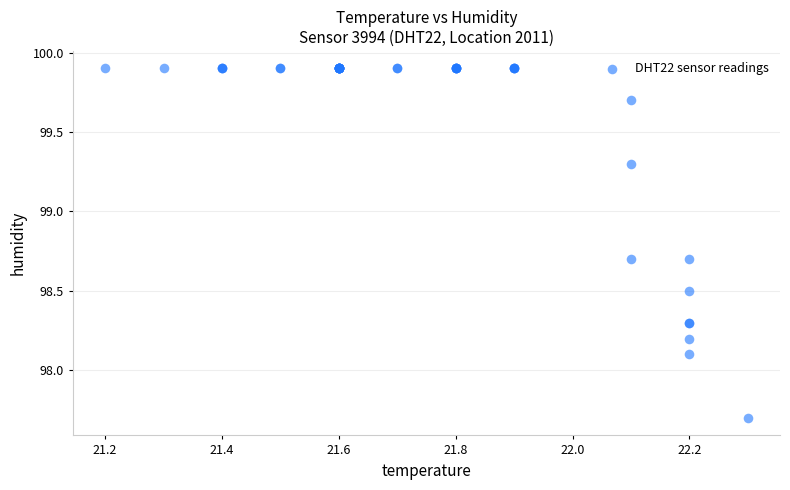

What Y value in the scatter plot is closest to 98?

98.1